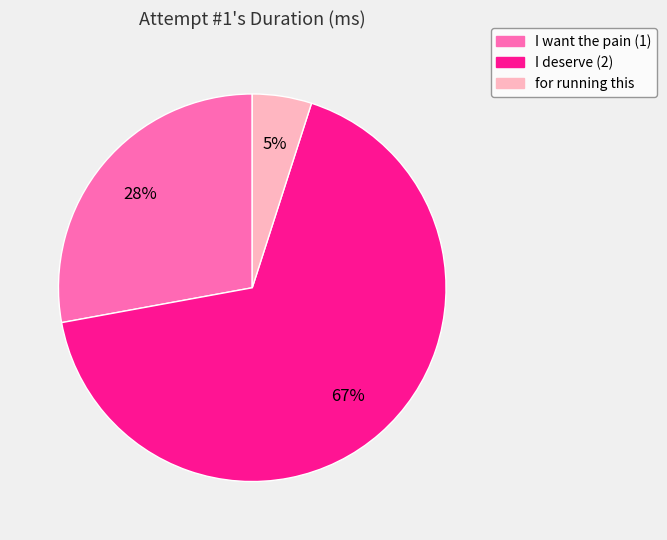

The I want the pain (1) slice represents 28% of the pie. True or false?

True